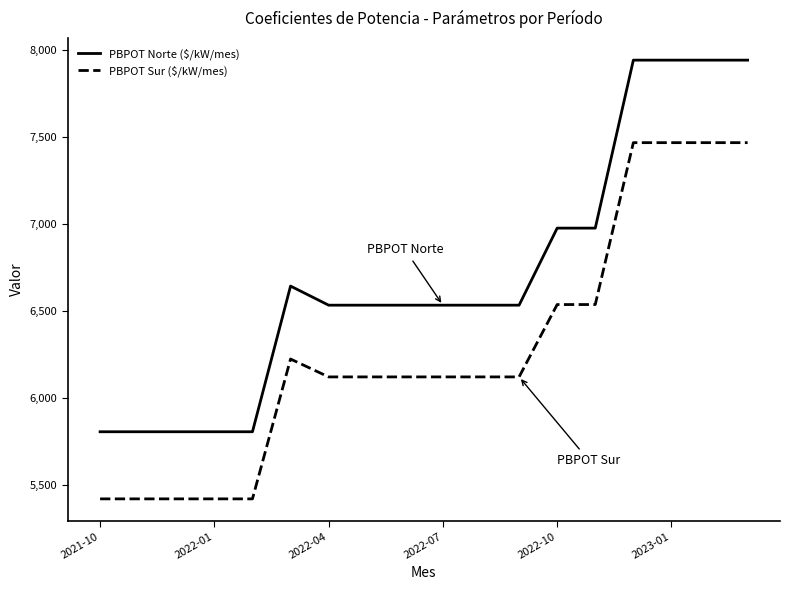

True or false: PBPOT Sur ($/kW/mes) has more than 0 points higher than both neighbors.

True